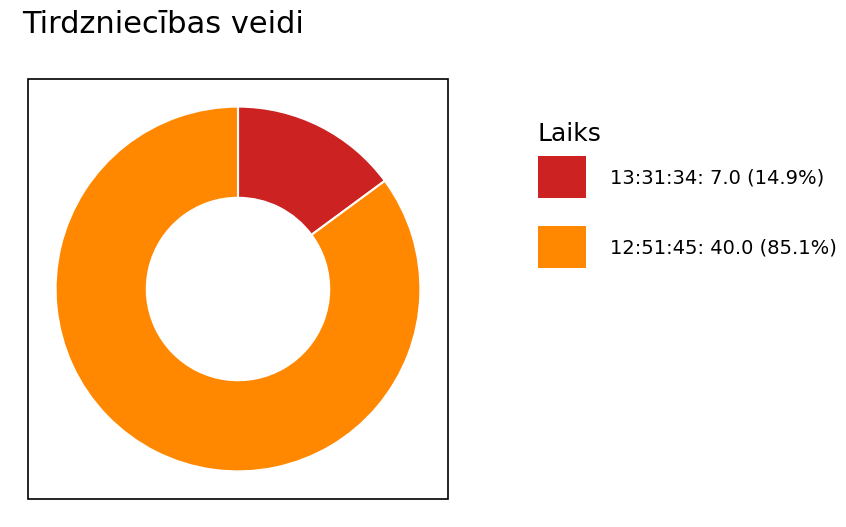

Does any single category account for the majority?

Yes